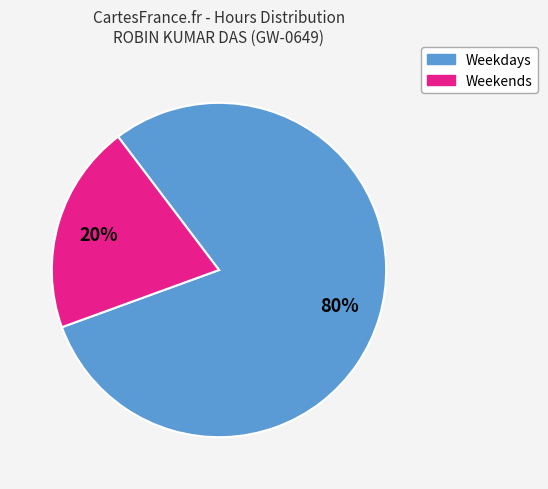

Is there any slice that represents more than half of the pie?

Yes